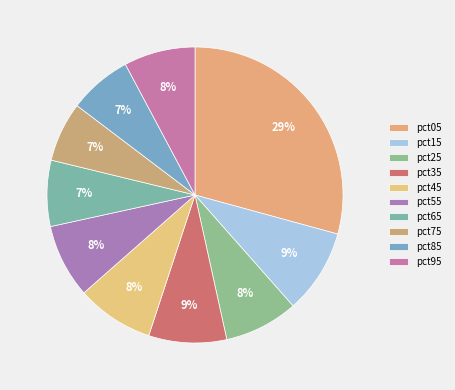

Is it true that pct55 is 8% of the pie?

True